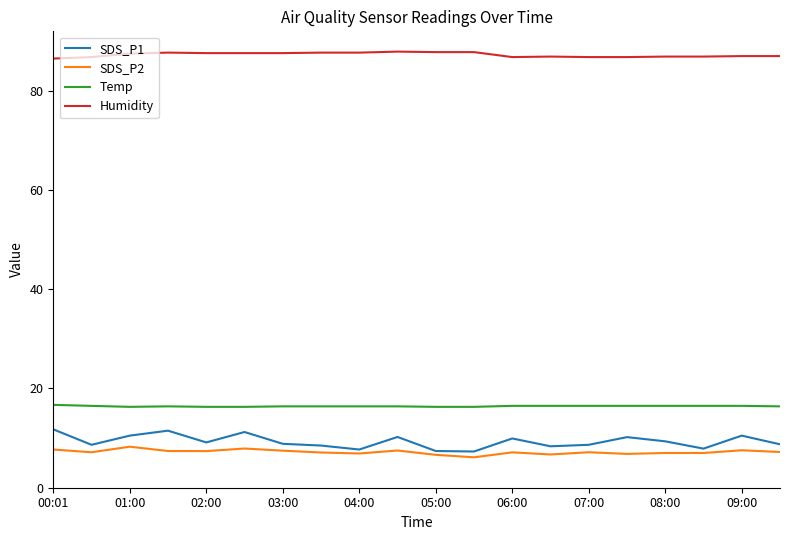

What are all the series names shown in the legend?

SDS_P1, SDS_P2, Temp, Humidity